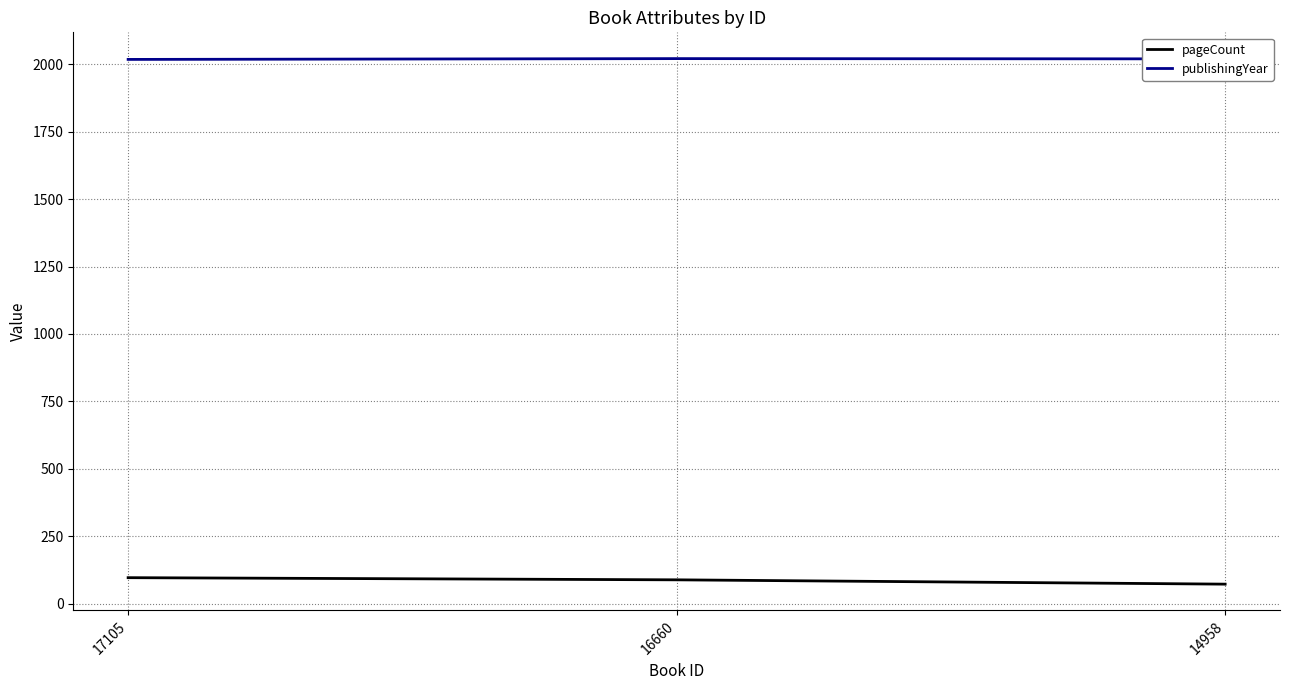

Where is pageCount nearest to the value 84?

16660